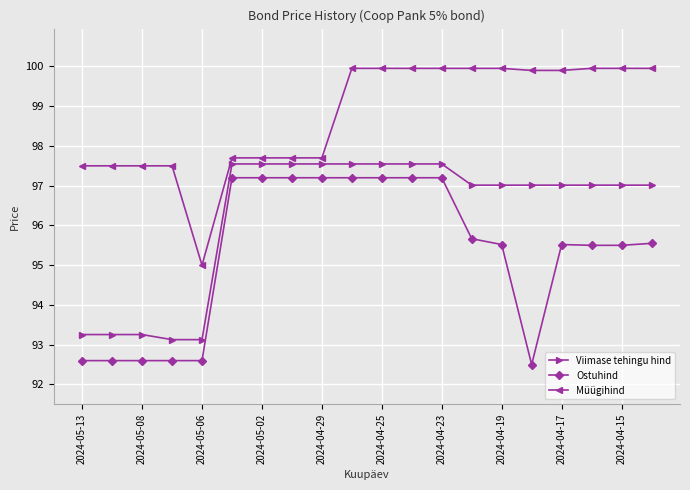

What are all the series names shown in the legend?

Viimase tehingu hind, Ostuhind, Müügihind